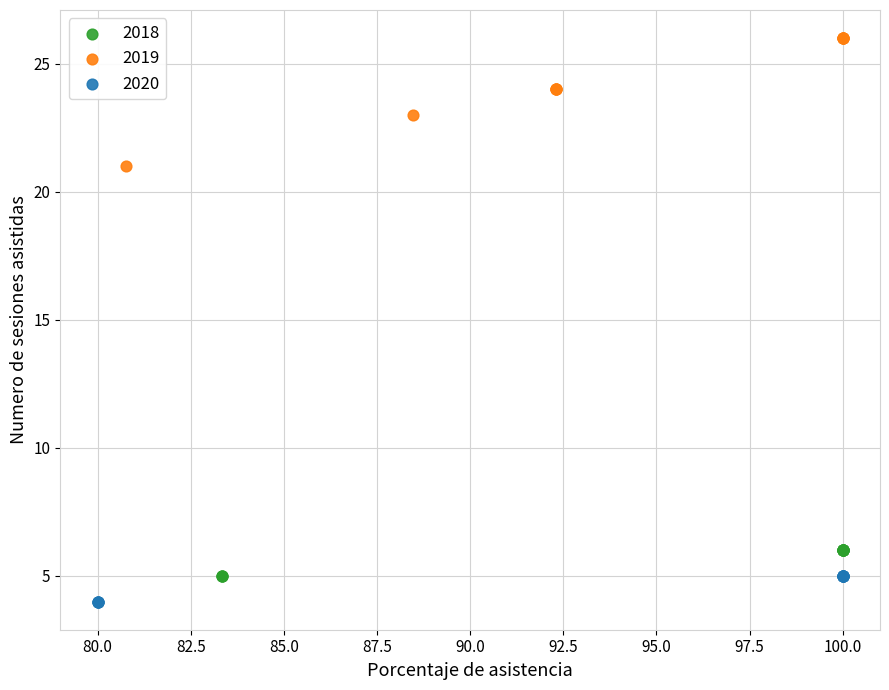

Which series contains the highest Y value?

2019